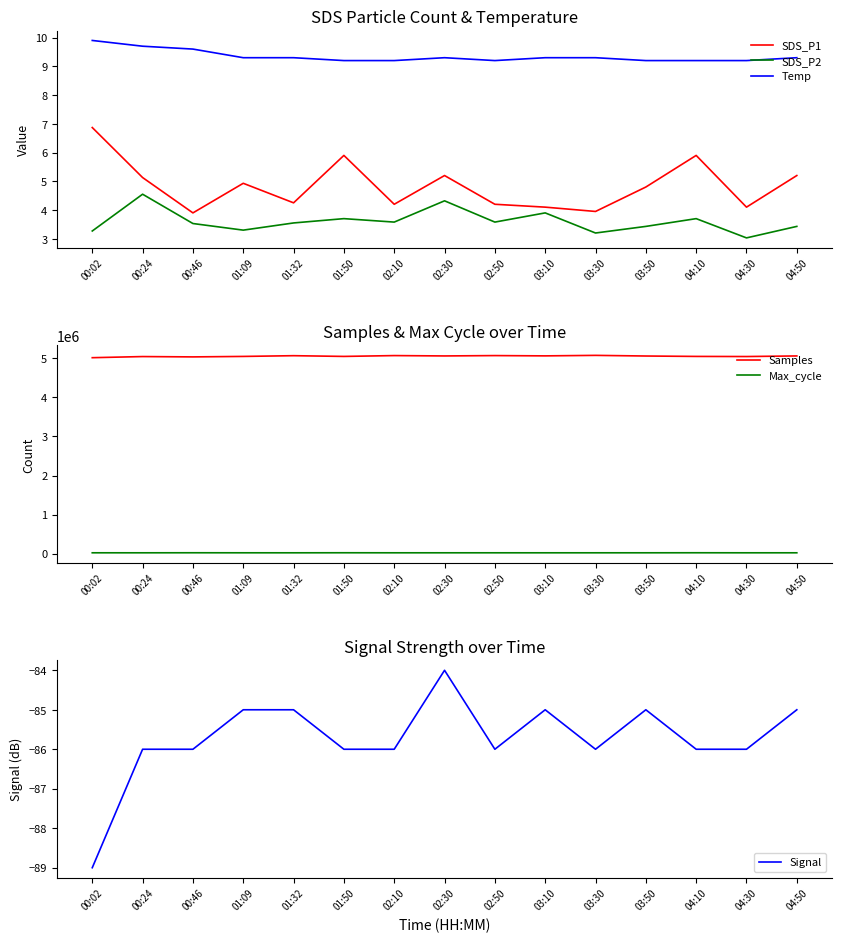

At which category does the chart reach its minimum across all series?

00:02